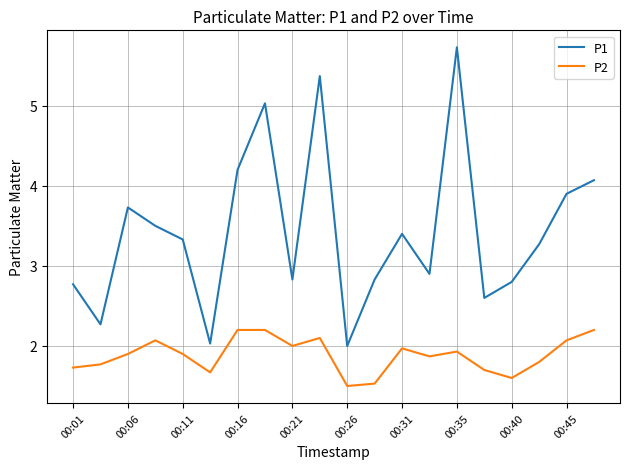

Does the chart display data point markers on the line(s)?

No